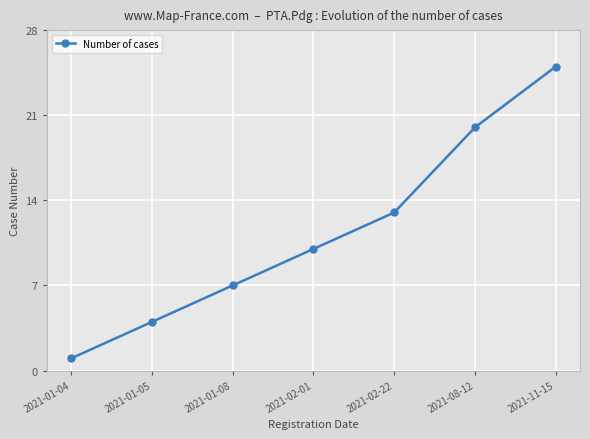

What is the smallest value displayed?

1